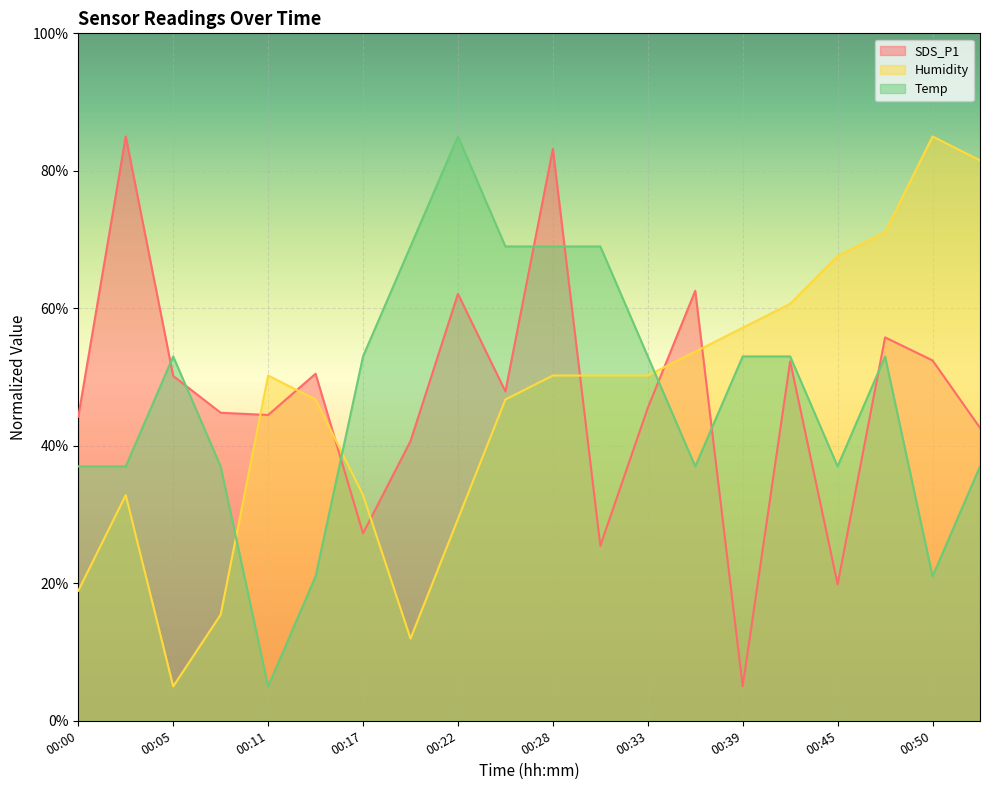

Which series changed the most between 00:14 and 00:31?

Temp